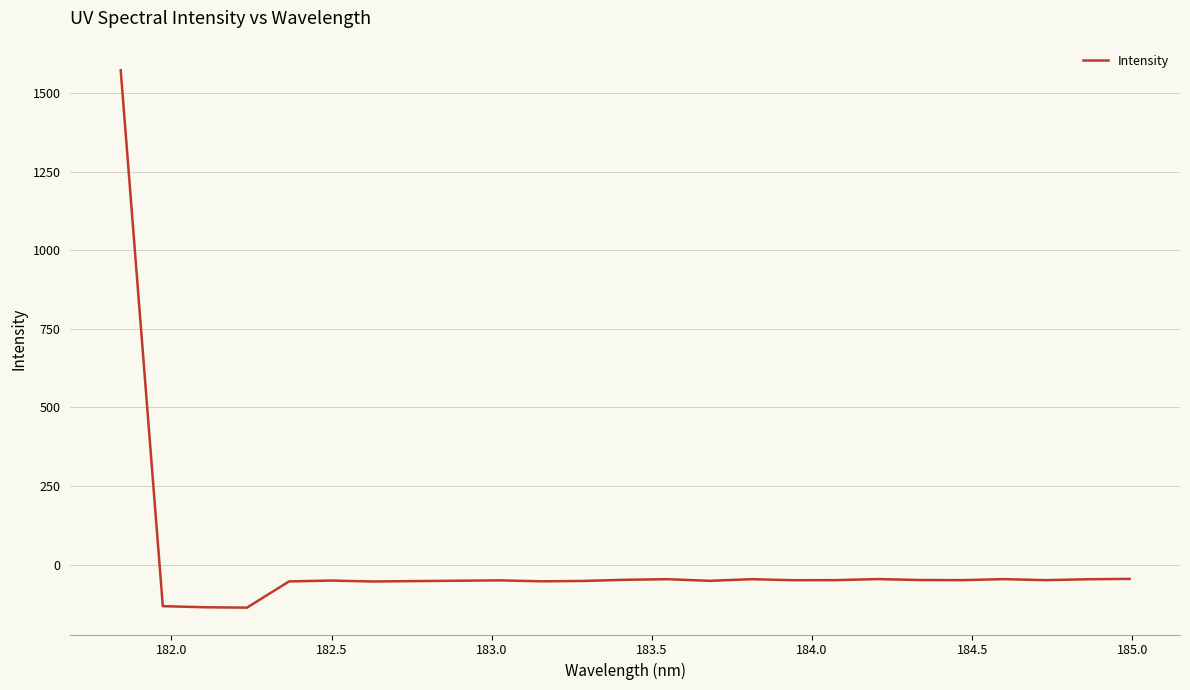

What is the average value?

5.3